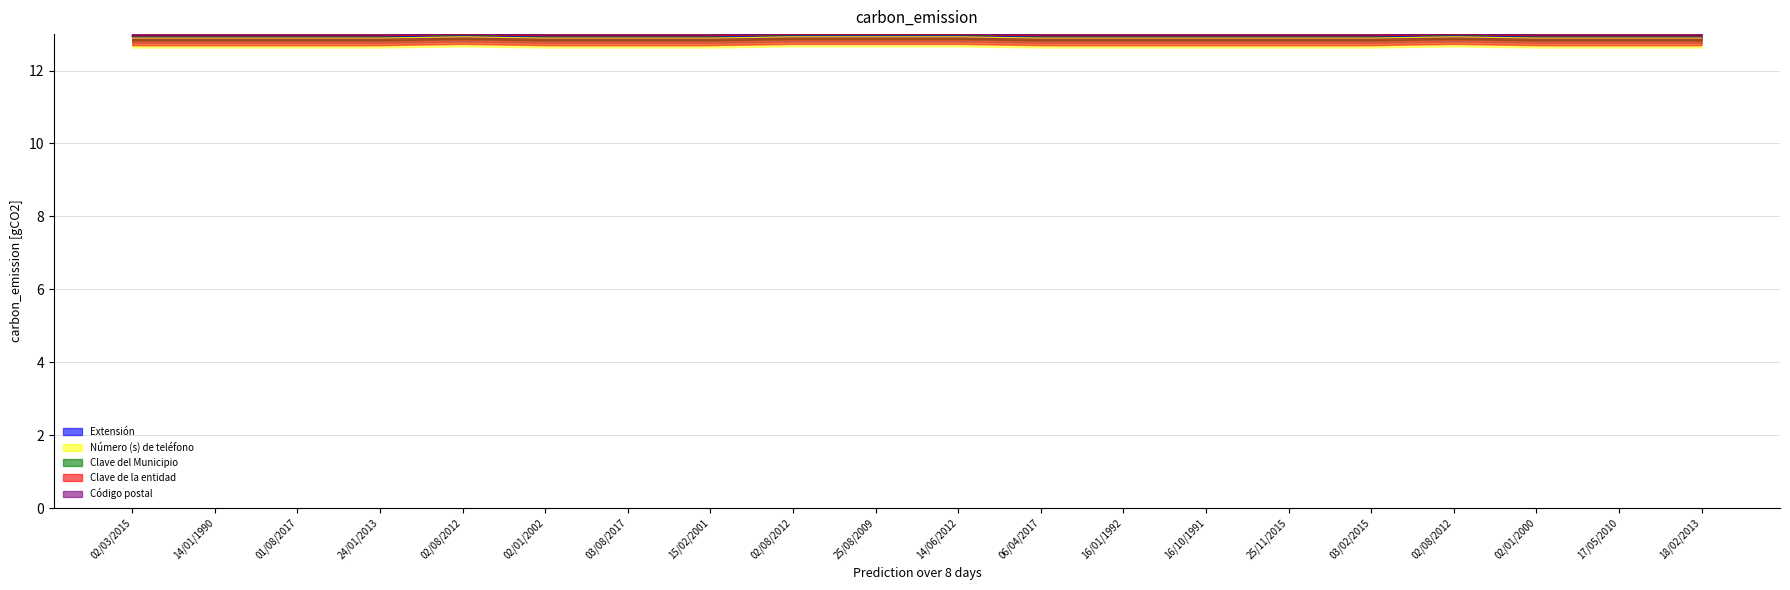

In Clave del Municipio, how many points are higher than both neighbors (excluding endpoints)?

2